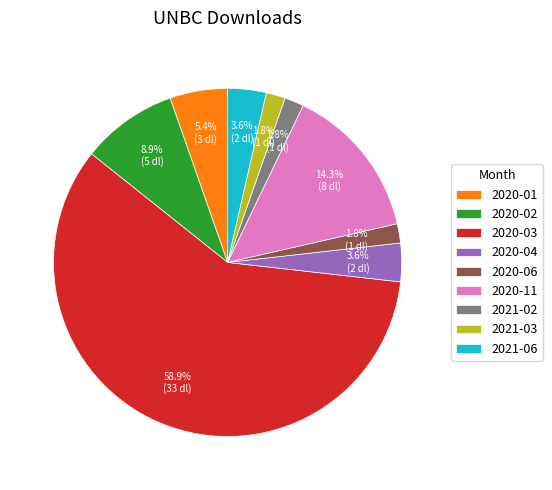

True or false: 2020-03 accounts for 45% of the total.

False